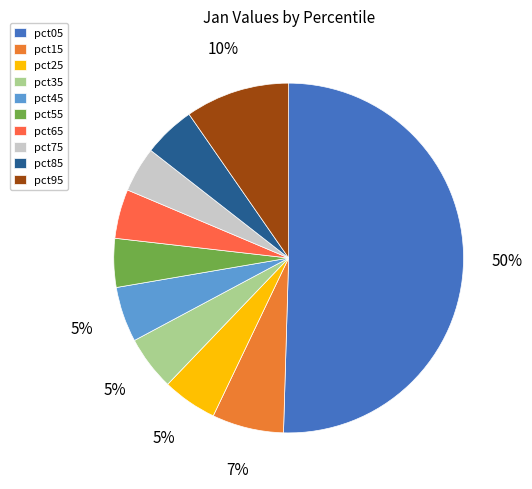

Between pct05 and pct15, which is larger?

pct05